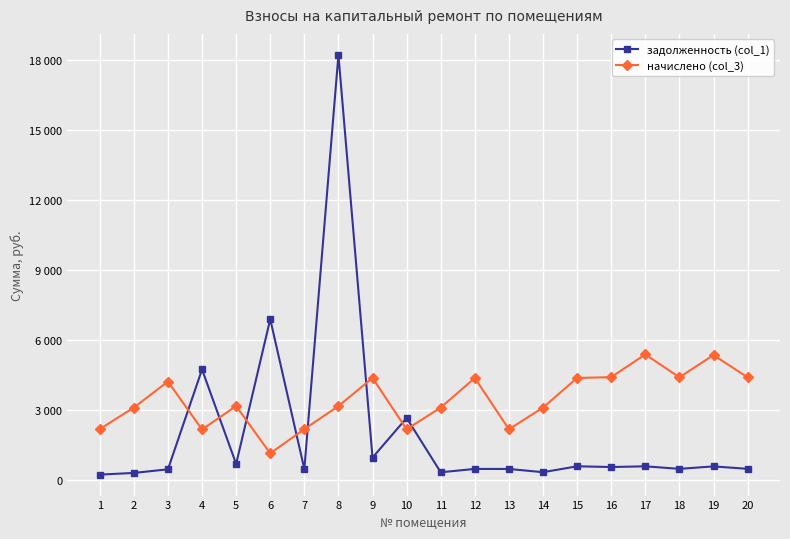

At how many categories does at least one series exceed 14939?

1